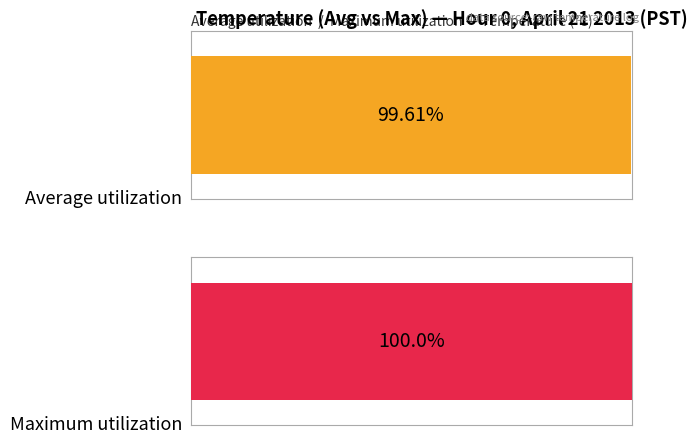

Is the value of Maximum utilization at 16 greater than the value of Average utilization at 8?

Yes